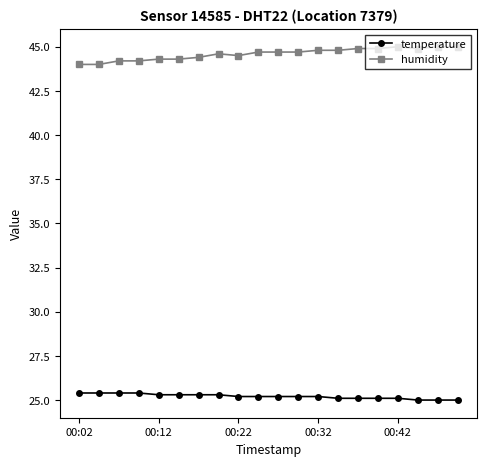

What is the smallest value displayed?

25.0